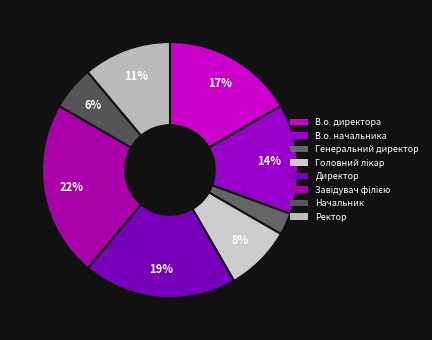

True or false: Ректор accounts for 21% of the total.

False